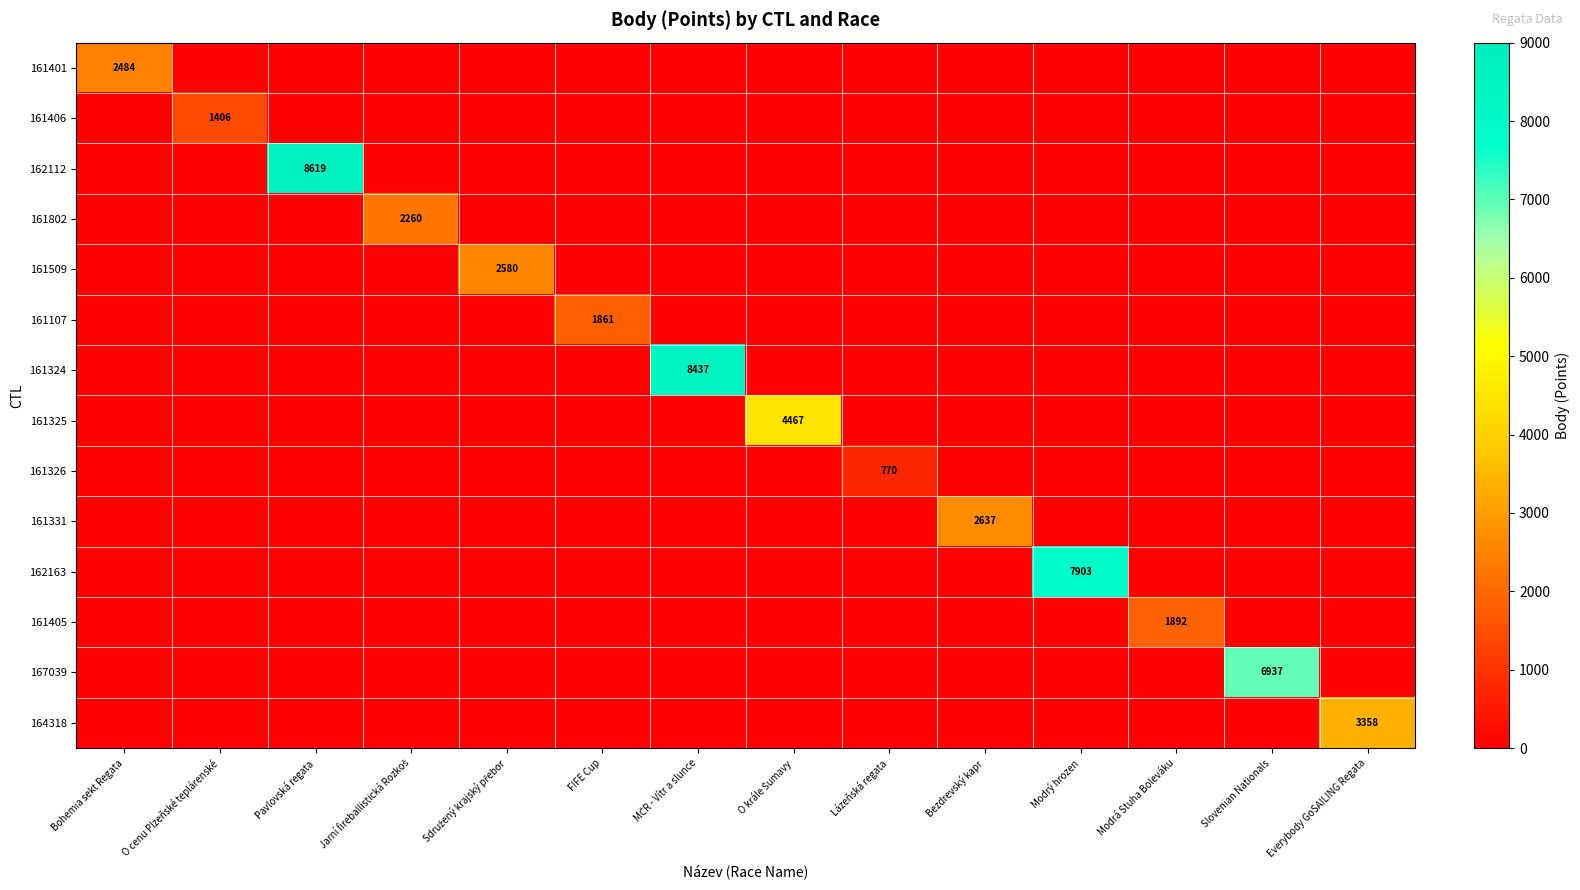

What is the total value across all series at Slovenian Nationals?

6937